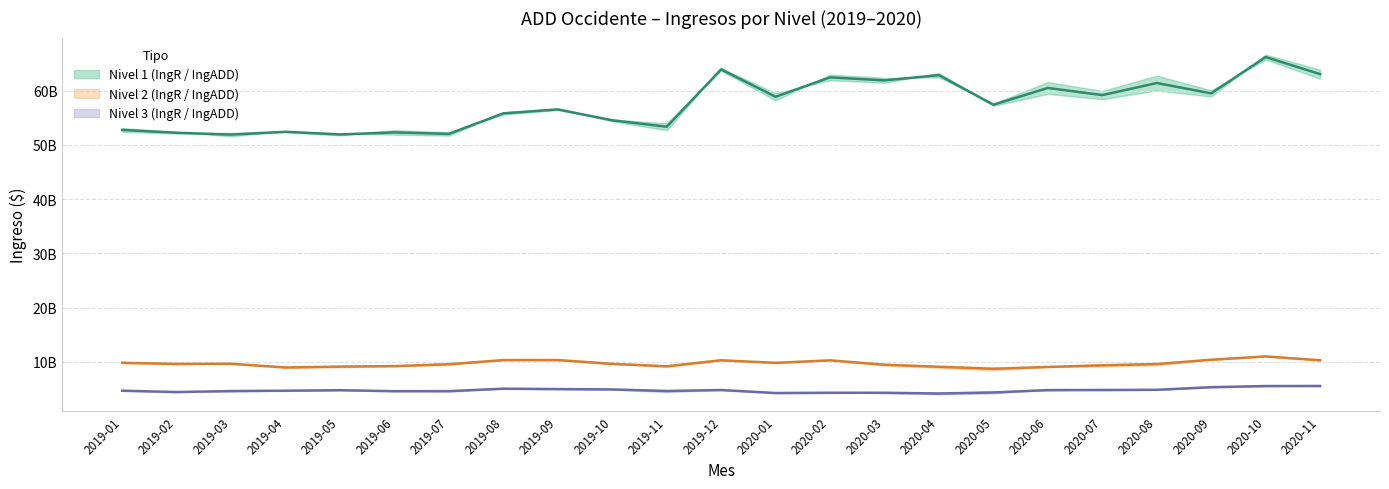

In IngADD Nivel 1 ($), how many points are lower than both neighbors (excluding endpoints)?

8